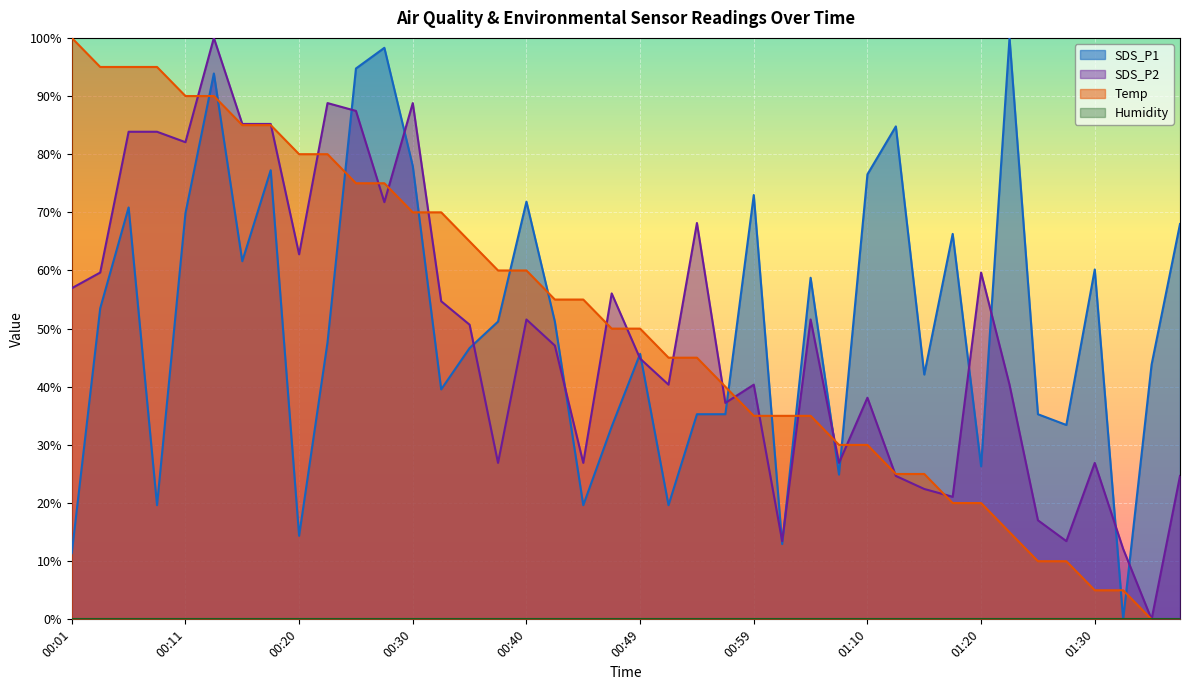

At which label does SDS_P2 reach its peak?

00:13